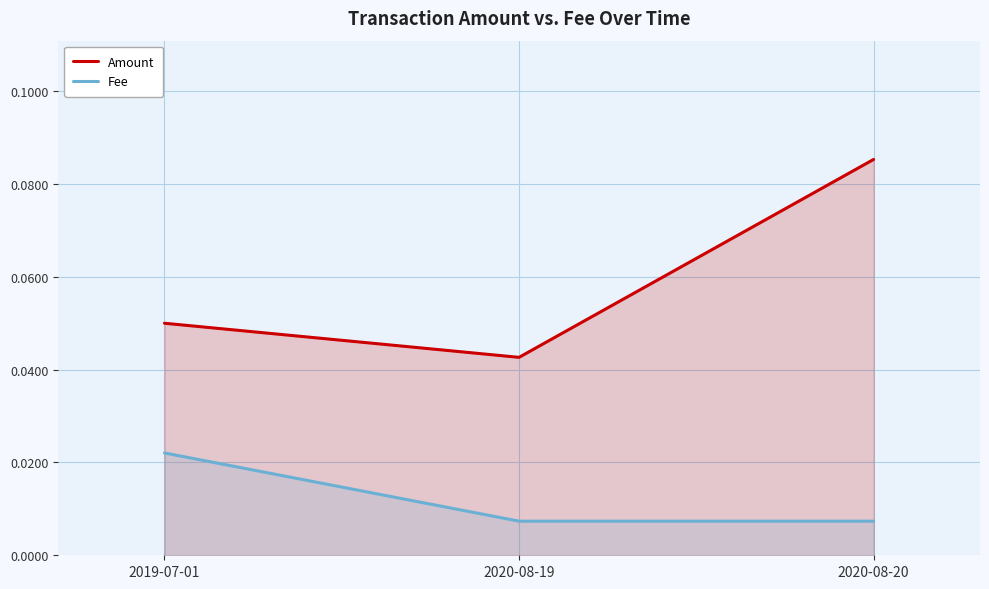

Reading right to left, transcribe all the data shown in this chart.

Amount: 0.1	0.0	0.1
Fee: 0.0	0.0	0.0